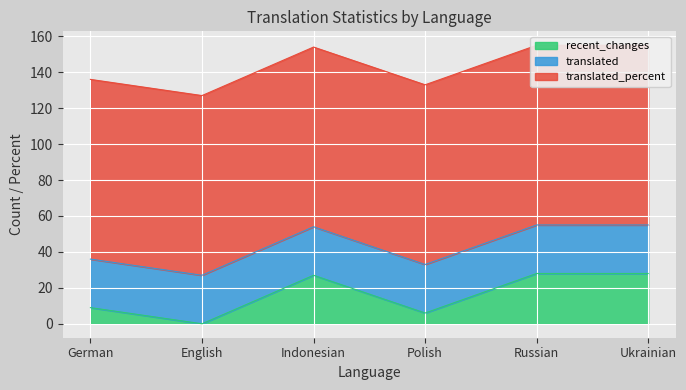

Is it true that recent_changes equals 6 at German?

False